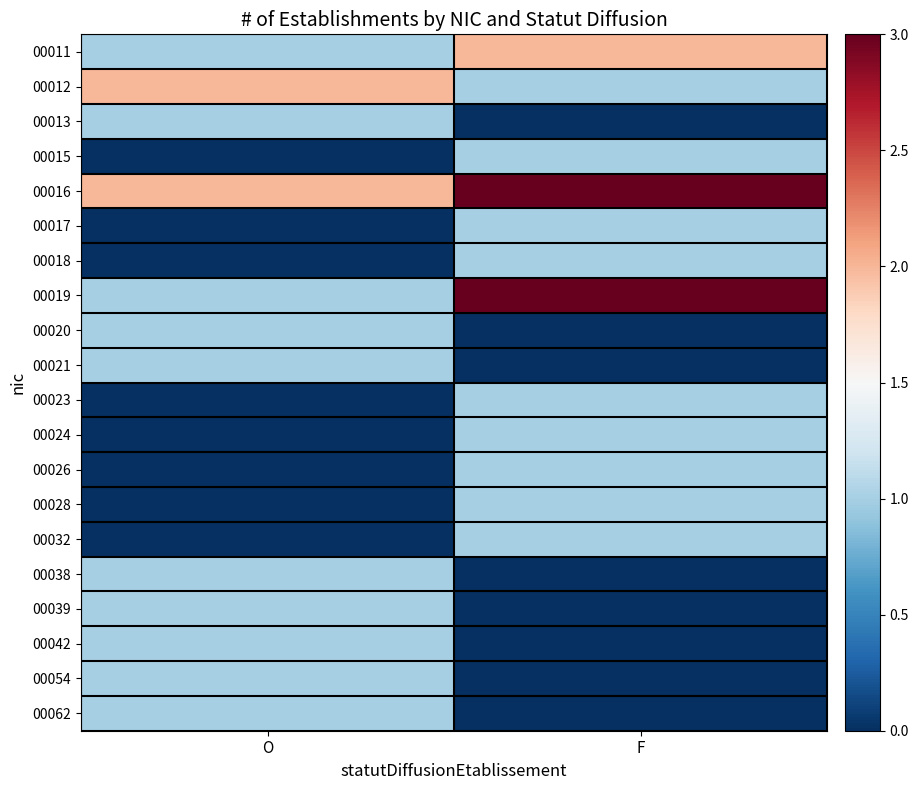

Reading left to right, list all the values displayed in this chart.

00011: O=1	F=2
00012: O=2	F=1
00013: O=1	F=0
00015: O=0	F=1
00016: O=2	F=3
00017: O=0	F=1
00018: O=0	F=1
00019: O=1	F=3
00020: O=1	F=0
00021: O=1	F=0
00023: O=0	F=1
00024: O=0	F=1
00026: O=0	F=1
00028: O=0	F=1
00032: O=0	F=1
00038: O=1	F=0
00039: O=1	F=0
00042: O=1	F=0
00054: O=1	F=0
00062: O=1	F=0